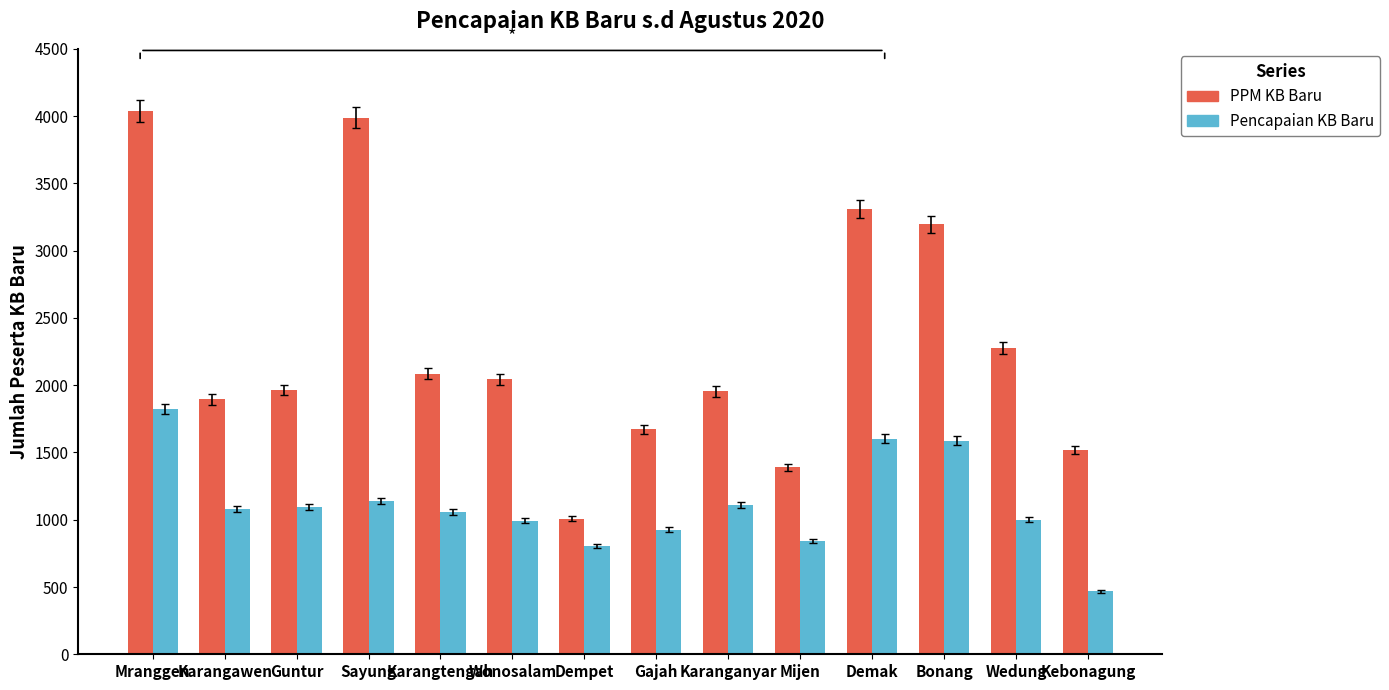

What is the label of the 9th bar from the right?

Wonosalam